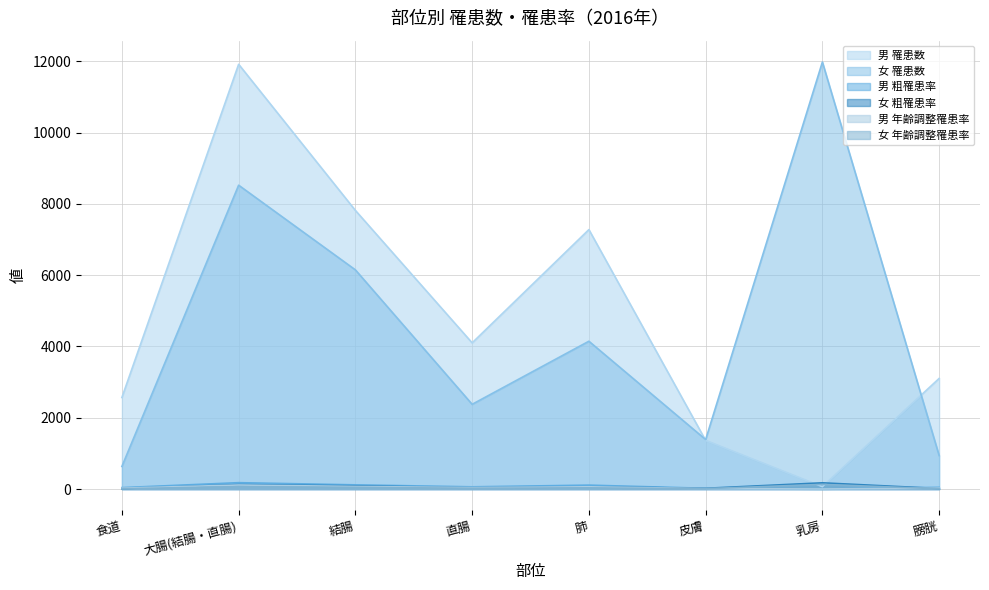

Reading left to right, what are all the values shown in this chart?

男 罹患数: 食道=38.2	大腸(結腸・直腸)=177.4	結腸=116.4	直腸=61.0	肺=108.4	皮膚=20.3	乳房=1.0	膀胱=46.2
女 罹患数: 食道=633.0	大腸(結腸・直腸)=8524.0	結腸=6148.0	直腸=2376.0	肺=4146.0	皮膚=1387.0	乳房=11980.0	膀胱=938.0
男 粗罹患率: 食道=2567.0	大腸(結腸・直腸)=11916.0	結腸=7816.0	直腸=4100.0	肺=7278.0	皮膚=1363.0	乳房=65.0	膀胱=3102.0
女 粗罹患率: 食道=9.2	大腸(結腸・直腸)=123.4	結腸=89.0	直腸=34.4	肺=60.0	皮膚=20.1	乳房=173.4	膀胱=13.6
男 年齢調整罹患率: 食道=23.7	大腸(結腸・直腸)=111.8	結腸=71.5	直腸=40.4	肺=61.8	皮膚=11.9	乳房=0.6	膀胱=26.2
女 年齢調整罹患率: 食道=5.2	大腸(結腸・直腸)=66.5	結腸=46.1	直腸=20.4	肺=29.0	皮膚=9.2	乳房=129.4	膀胱=6.0